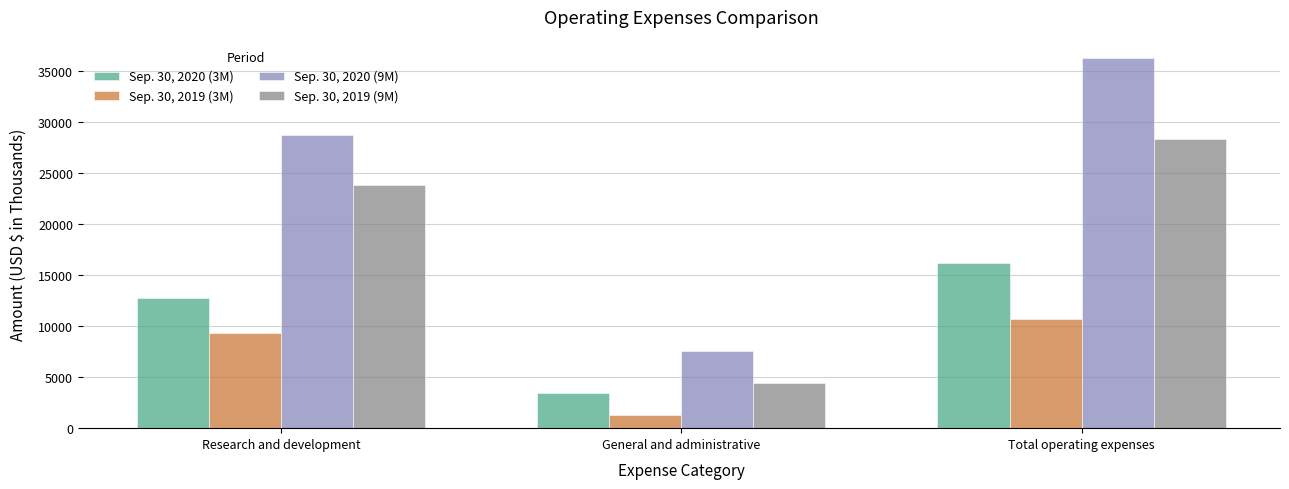

What are all the series names shown in the legend?

Sep. 30, 2020 (3M), Sep. 30, 2019 (3M), Sep. 30, 2020 (9M), Sep. 30, 2019 (9M)